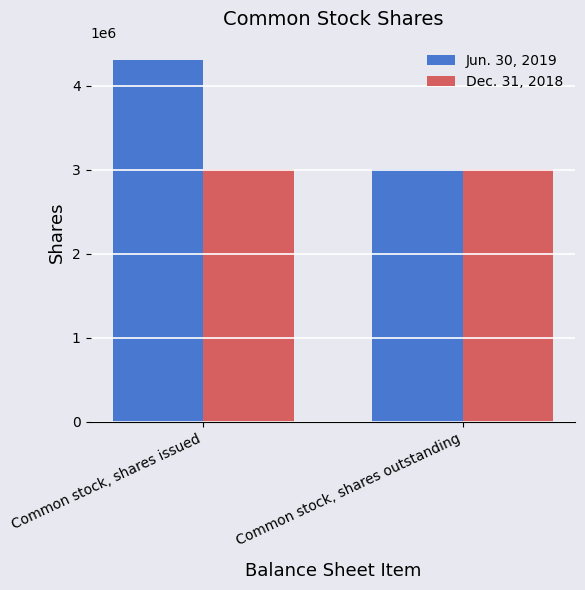

How many data points does each series have?

2